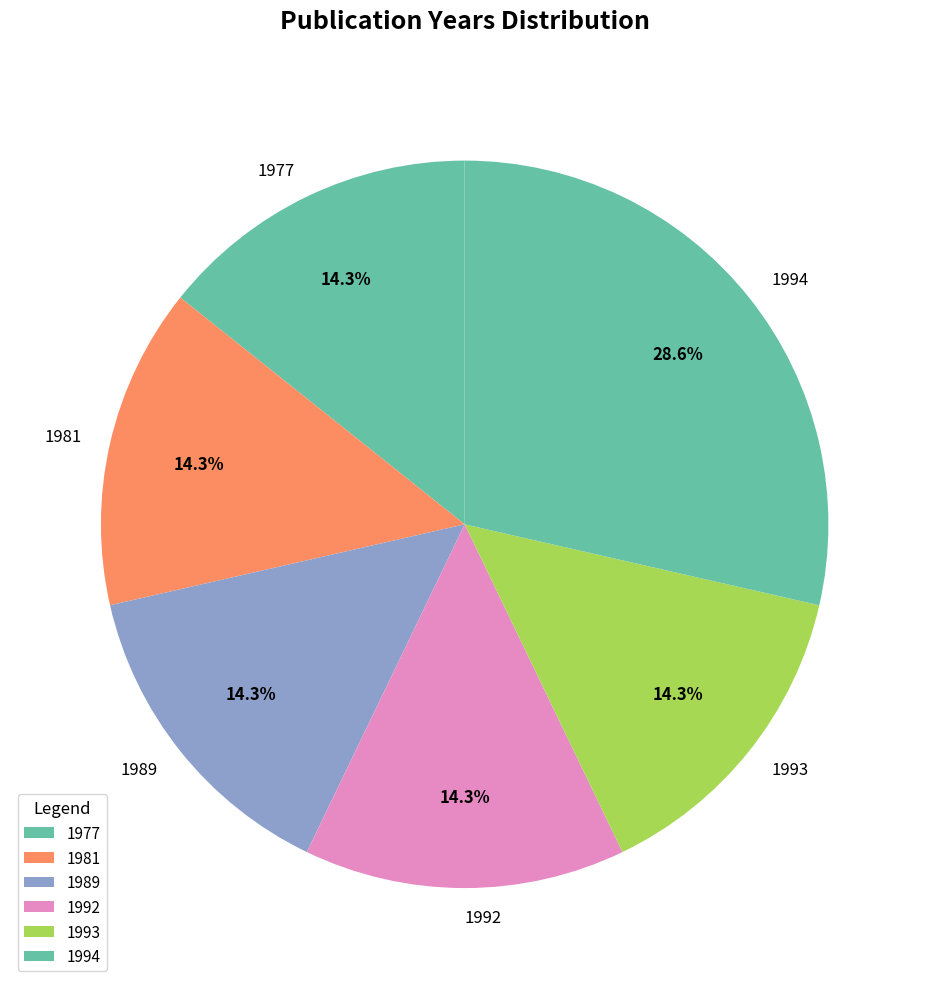

What is the ratio of the value at 1977 to the value at 1992?

1.0